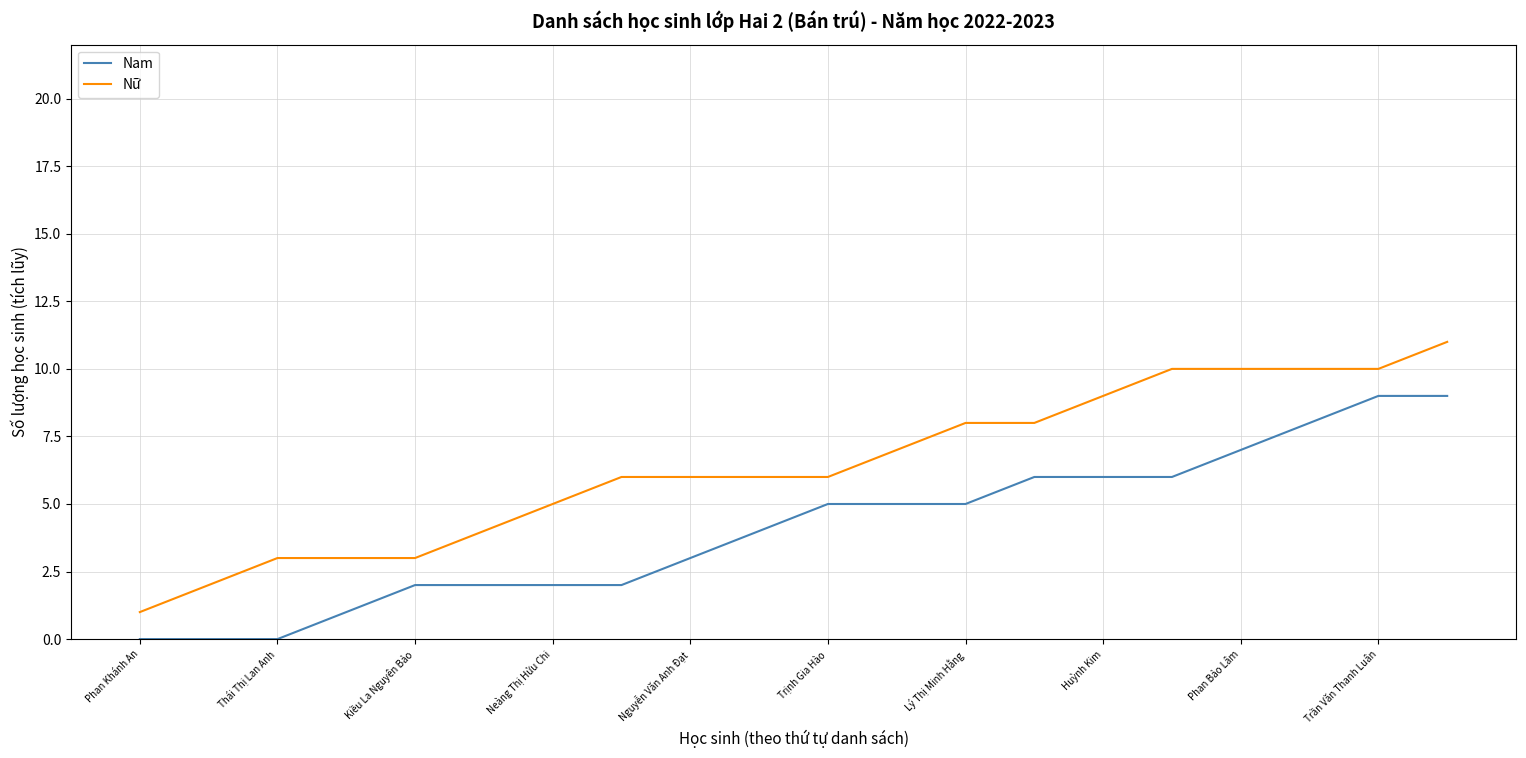

What is the difference between the maximum and minimum values in the Nữ series?

10